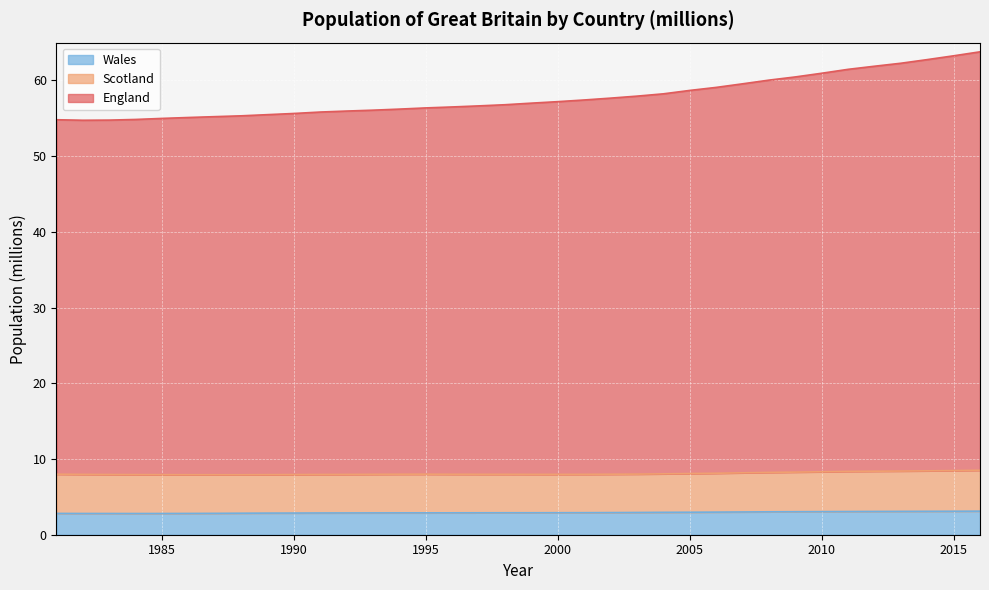

Count the number of categories in the chart.

36